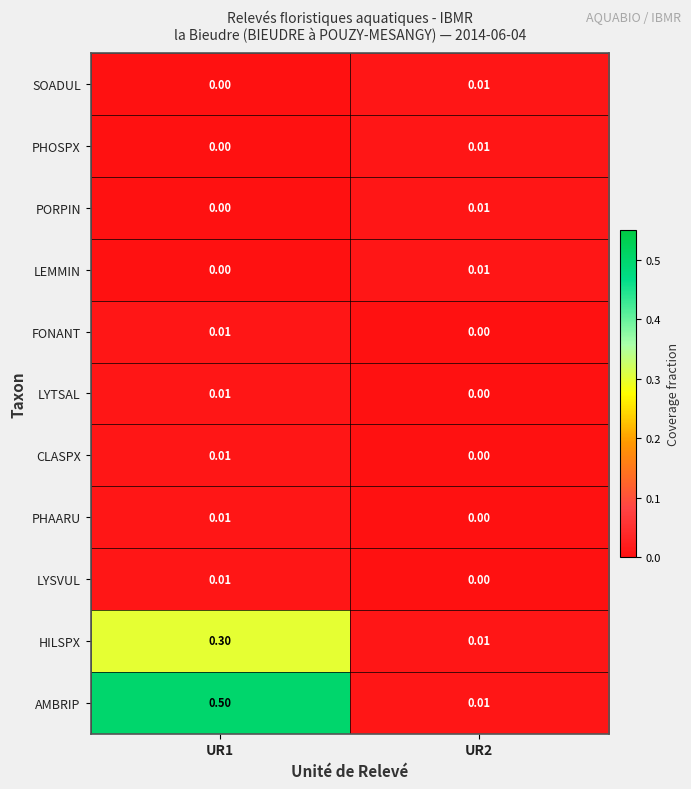

Between UR1 and UR2, which series saw the biggest shift?

AMBRIP